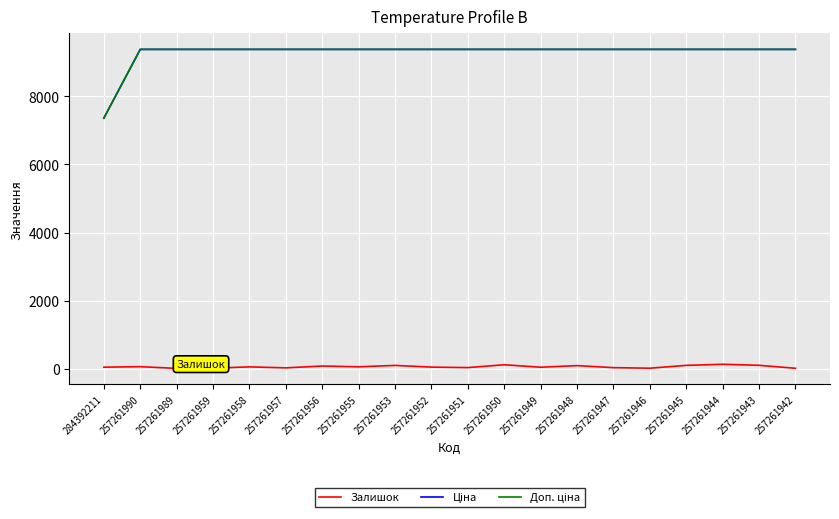

Read the Доп. ціна value at 257261955.

9379.3